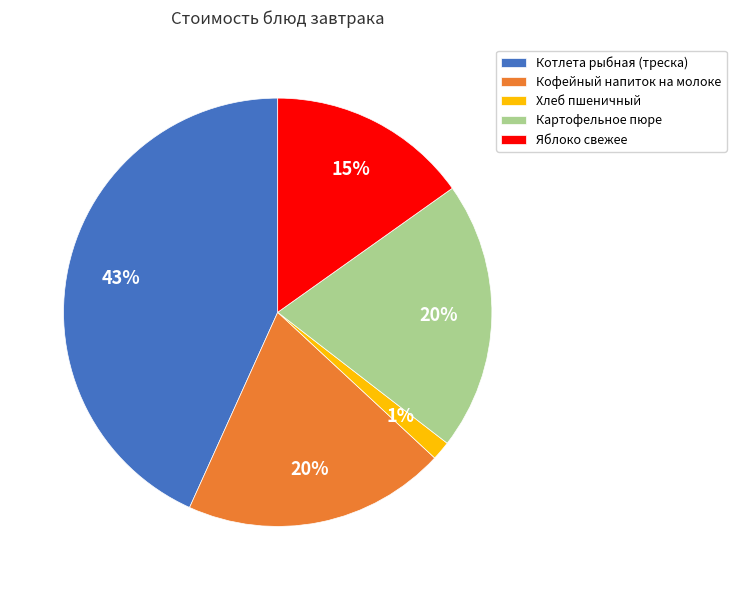

Which slice is the smallest?

Хлеб пшеничный